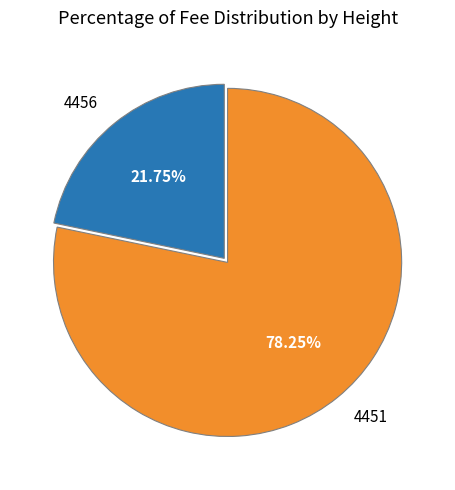

What is the total percentage of 4451 and 4456?

100.0%